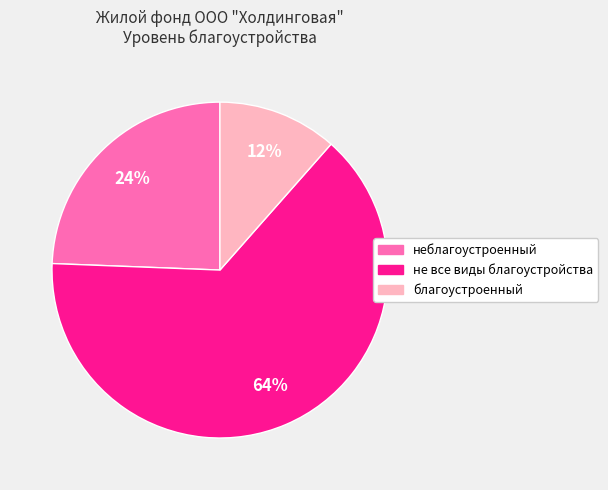

Is there a majority slice in this chart?

Yes